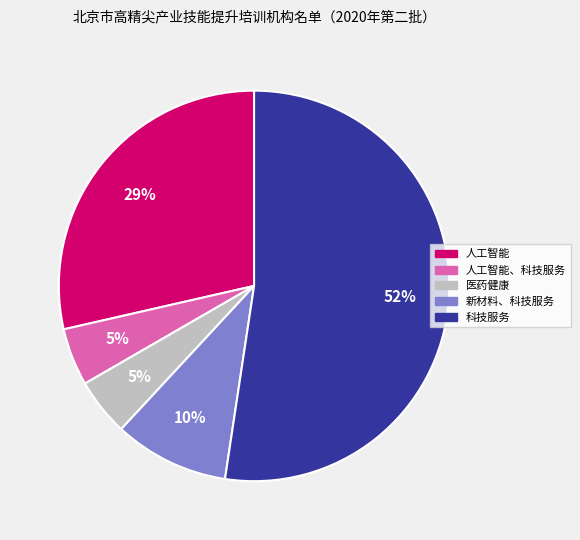

To the nearest percent, what is the average slice percentage?

20%